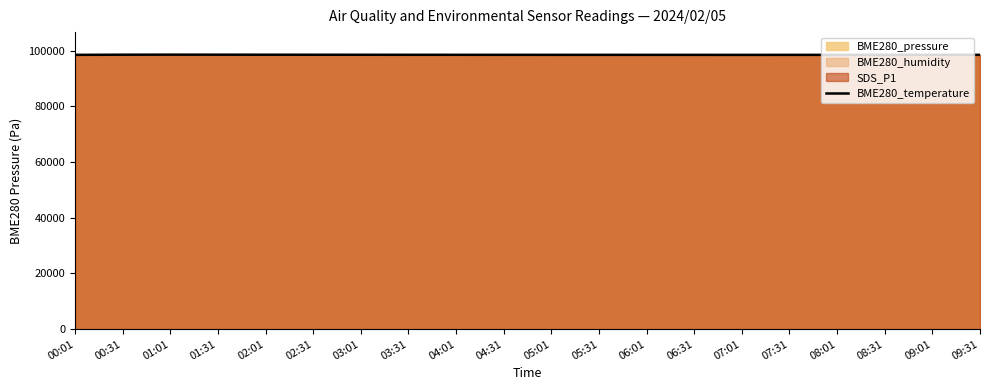

What is the difference between the maximum and minimum values?

81.1